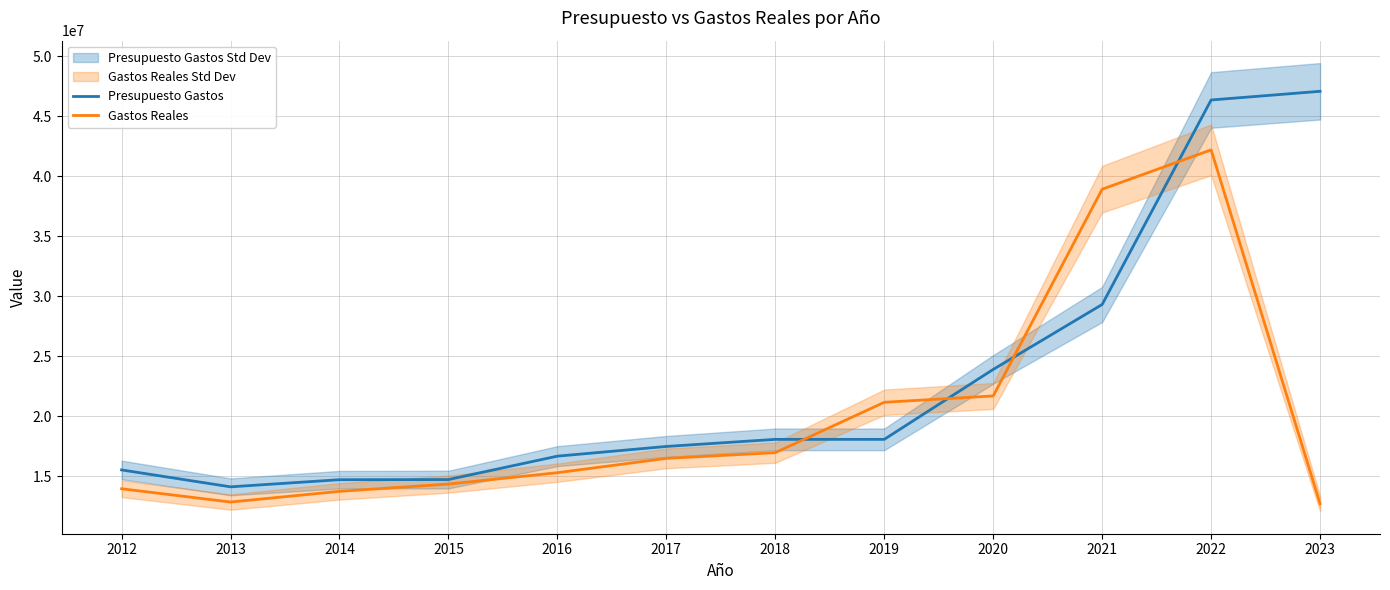

The Presupuesto Gastos series shows 3758102.6 at 2013. True or false?

False